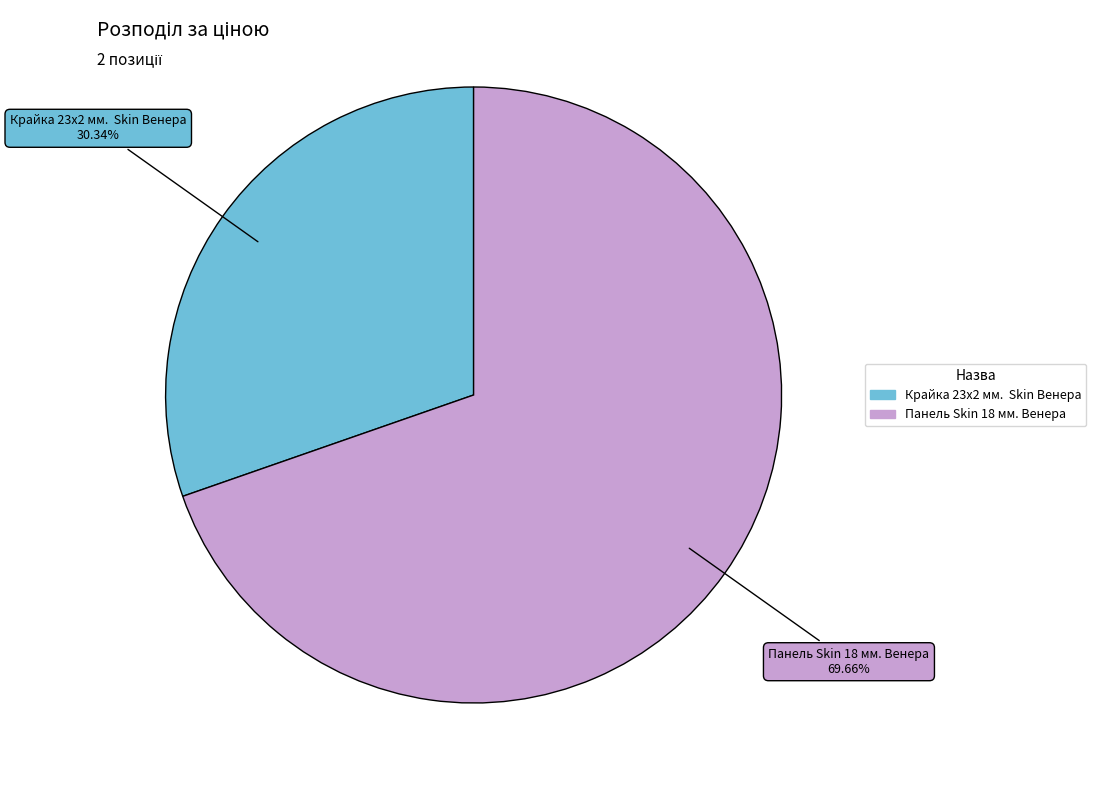

What is the largest slice in the pie chart?

Панель Skin 18 мм. Венера